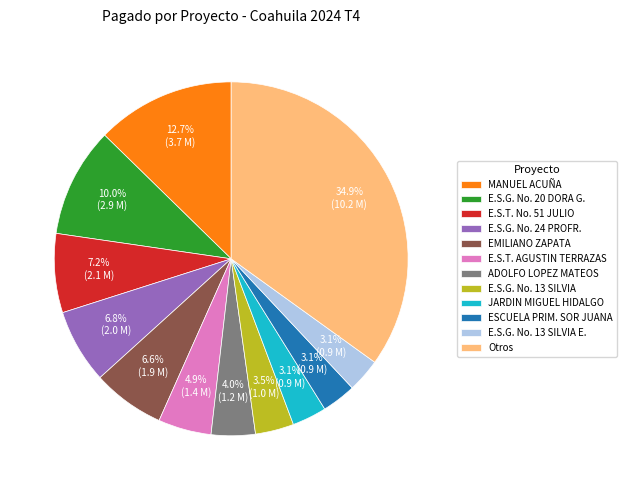

What is the largest slice in the pie chart?

Otros